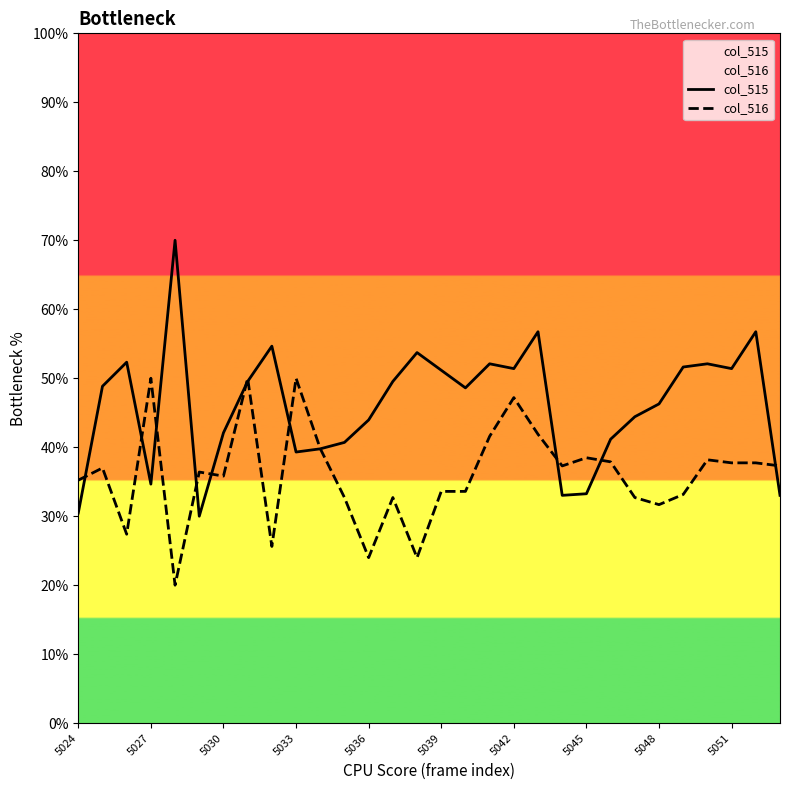

Which series has the largest total across all categories?

col_515